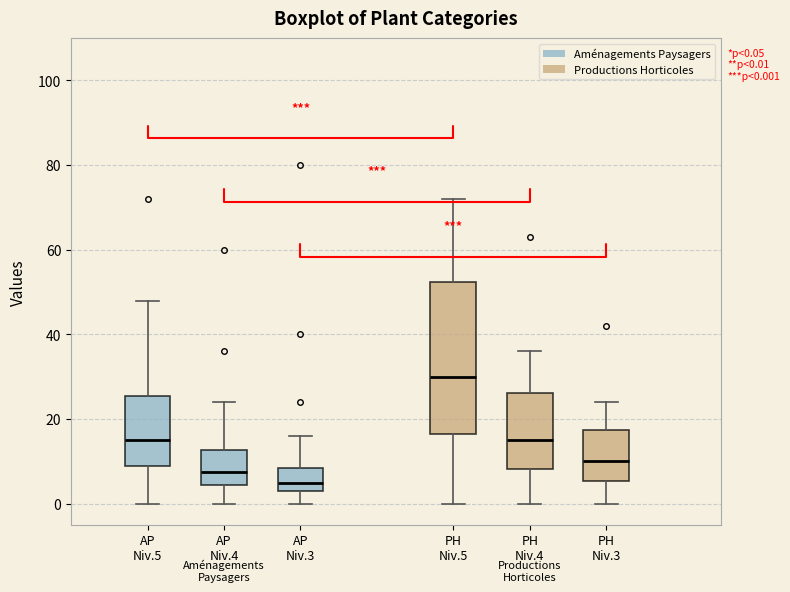

Comparing the boxes themselves (not the whiskers), which one is the tallest?

PH Niv.5